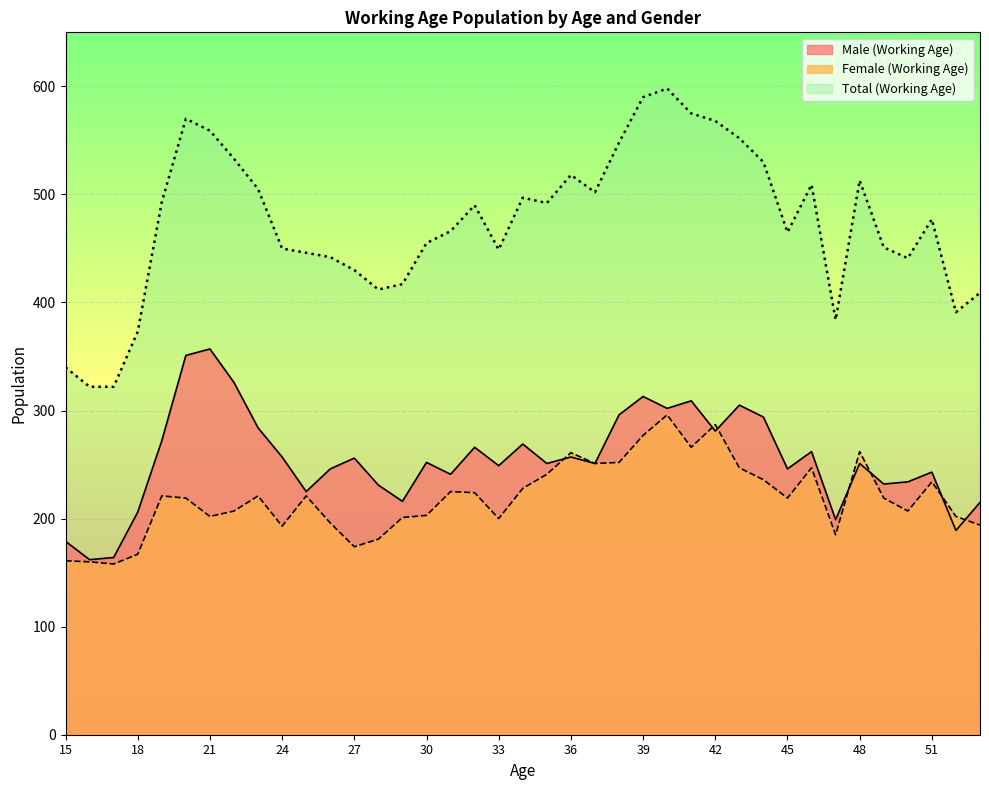

What is the highest value of the Female (Working Age) series?

296